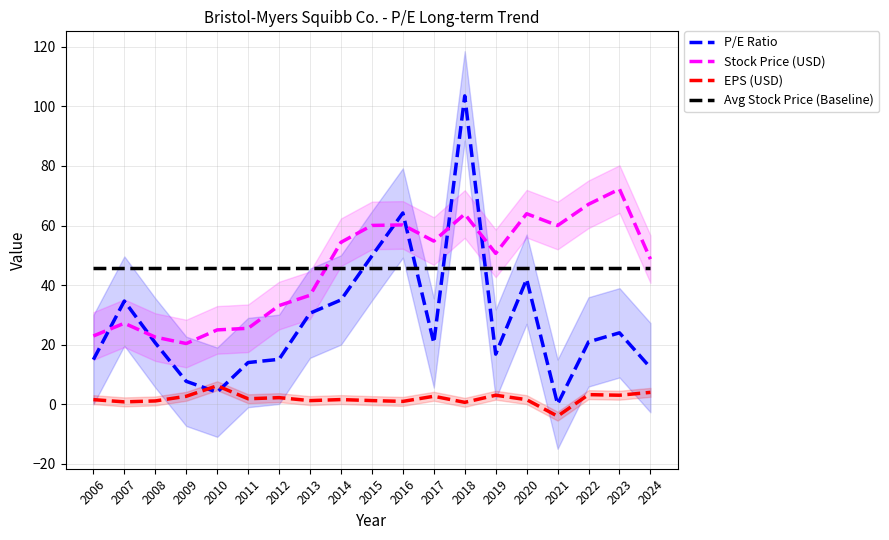

How many times do P/E Ratio and Avg Stock Price (Baseline) cross each other?

4